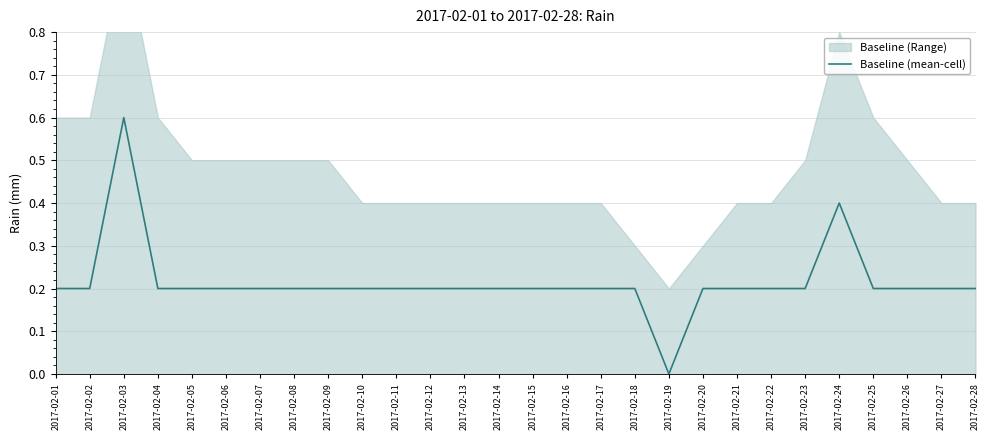

Which has a higher value, 2017-02-26 or 2017-02-19?

2017-02-26